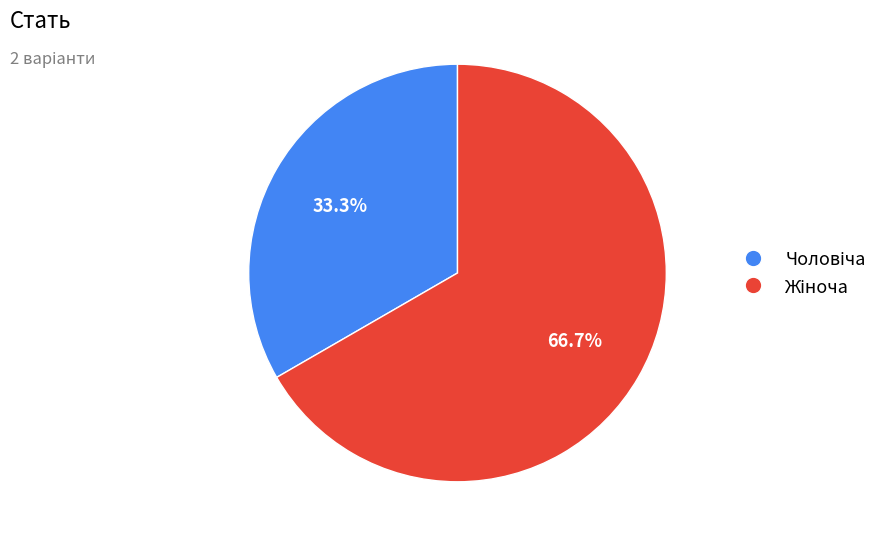

Does any single category account for the majority?

Yes